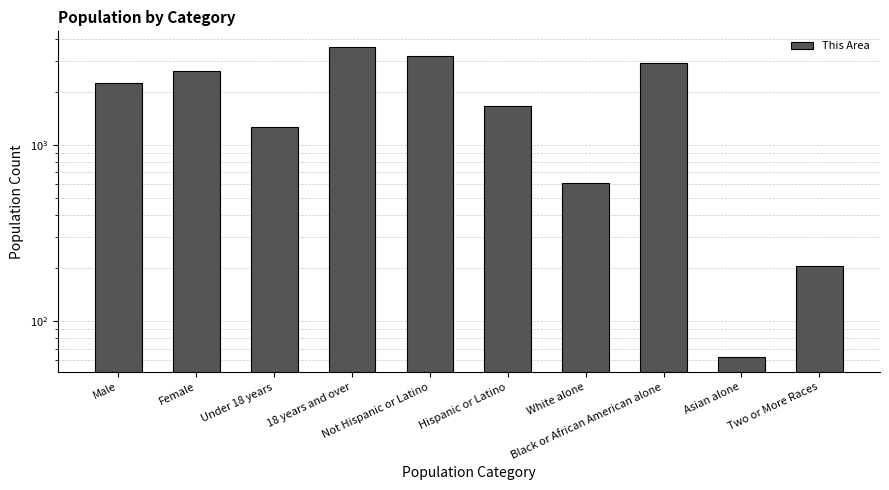

What position from the left is Under 18 years?

3